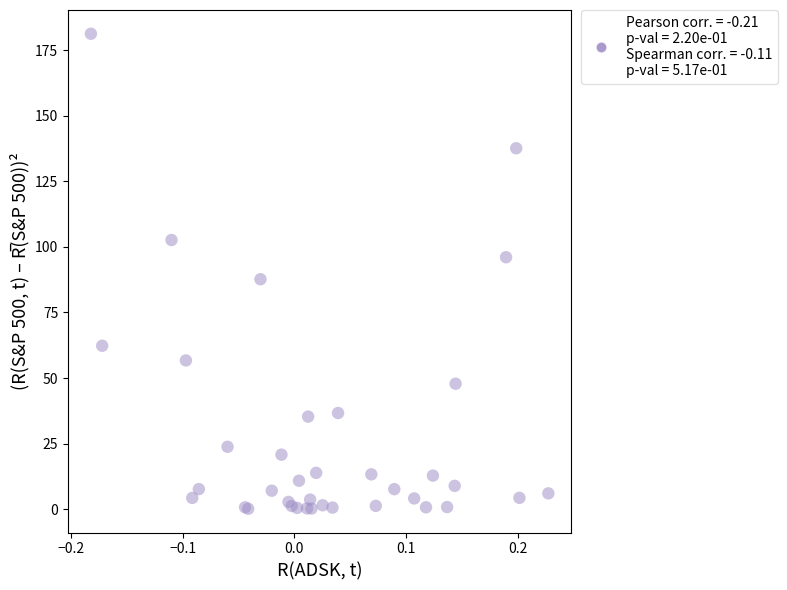

What Y value in the scatter plot is closest to 90?

87.7